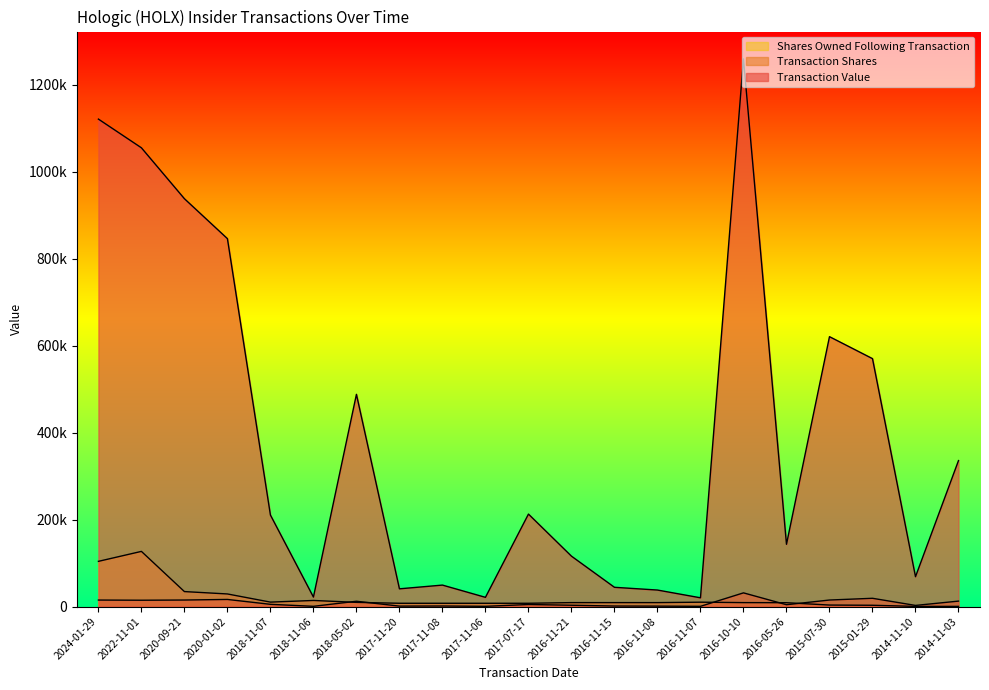

What is the spread (max minus min) of values at 2016-11-08?

36969